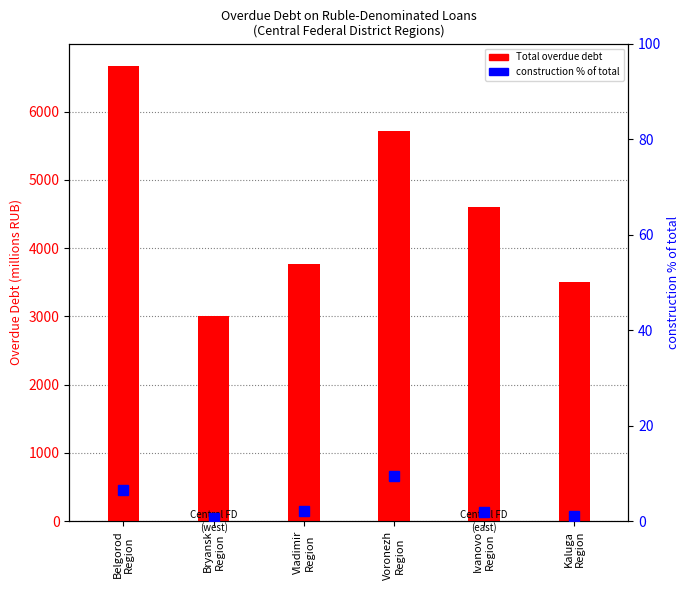

Between Voronezh
Region and Vladimir
Region, which is larger?

Voronezh
Region